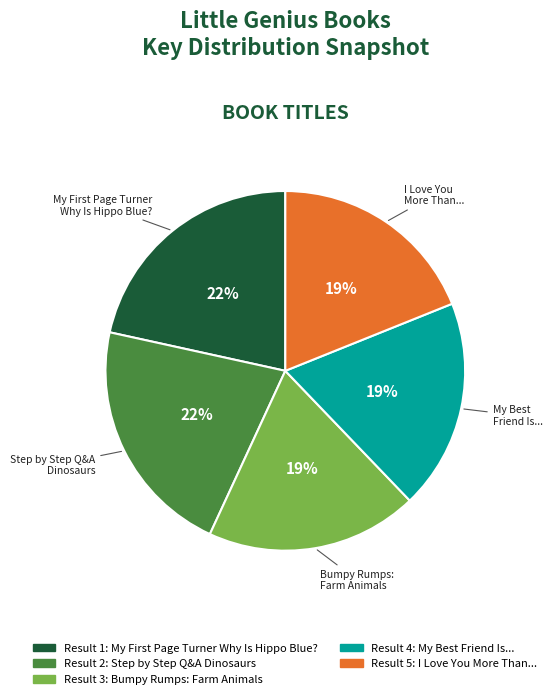

Does any single category account for the majority?

No